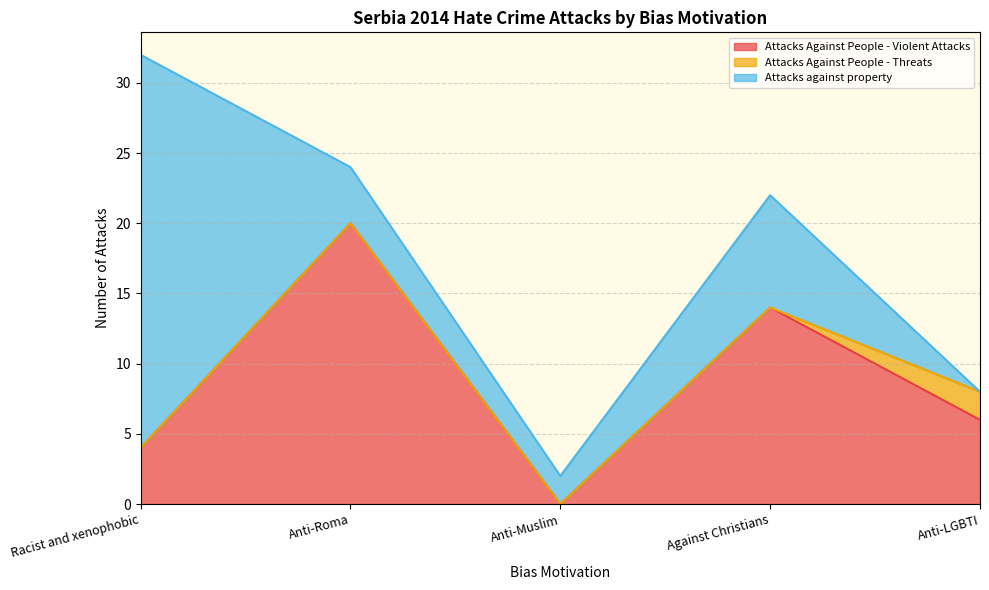

At which category does the chart reach its minimum across all series?

Anti-Muslim